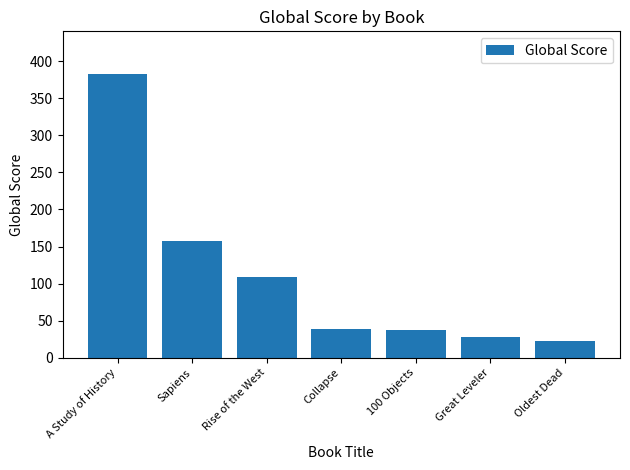

What is the label of the 2nd bar from the right?

Great Leveler